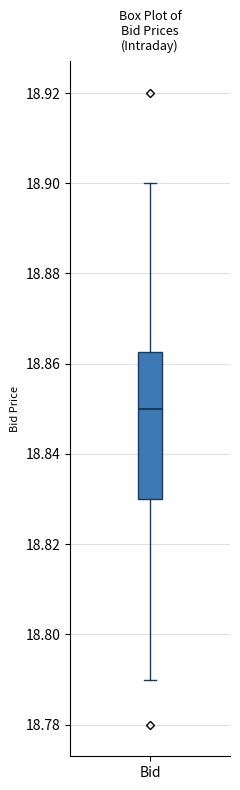

Read this box plot against the y-axis: the position of the median line, the range covered by the box, and the ends of both whiskers. The values are not printed on the chart, so give them approximately, as read against the axis.

median 18.850, box 18.830 to 18.862, whiskers 18.790 to 18.900